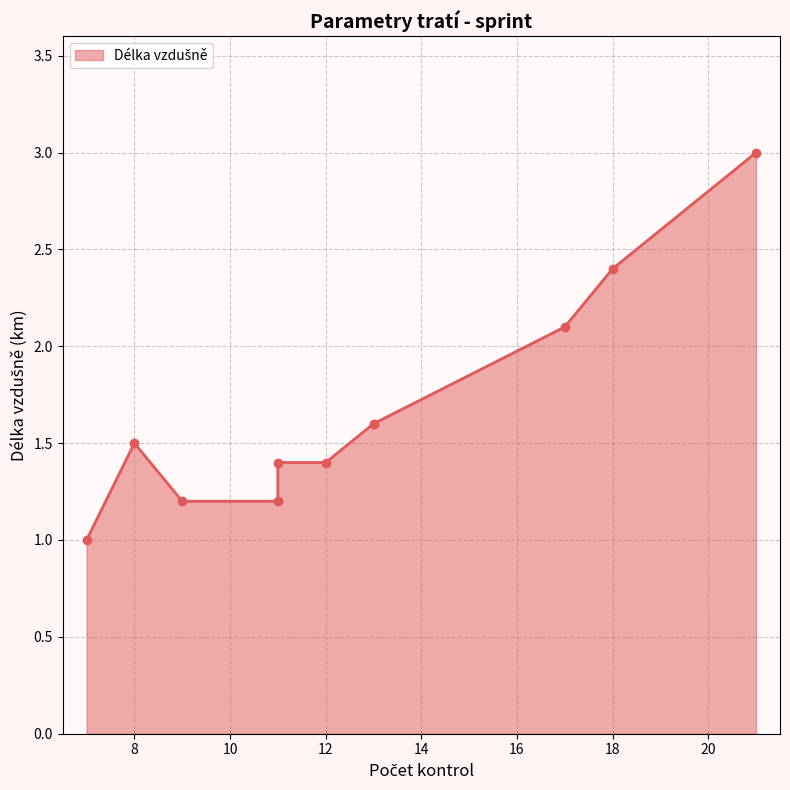

Which has a higher value, 11 or 8?

8